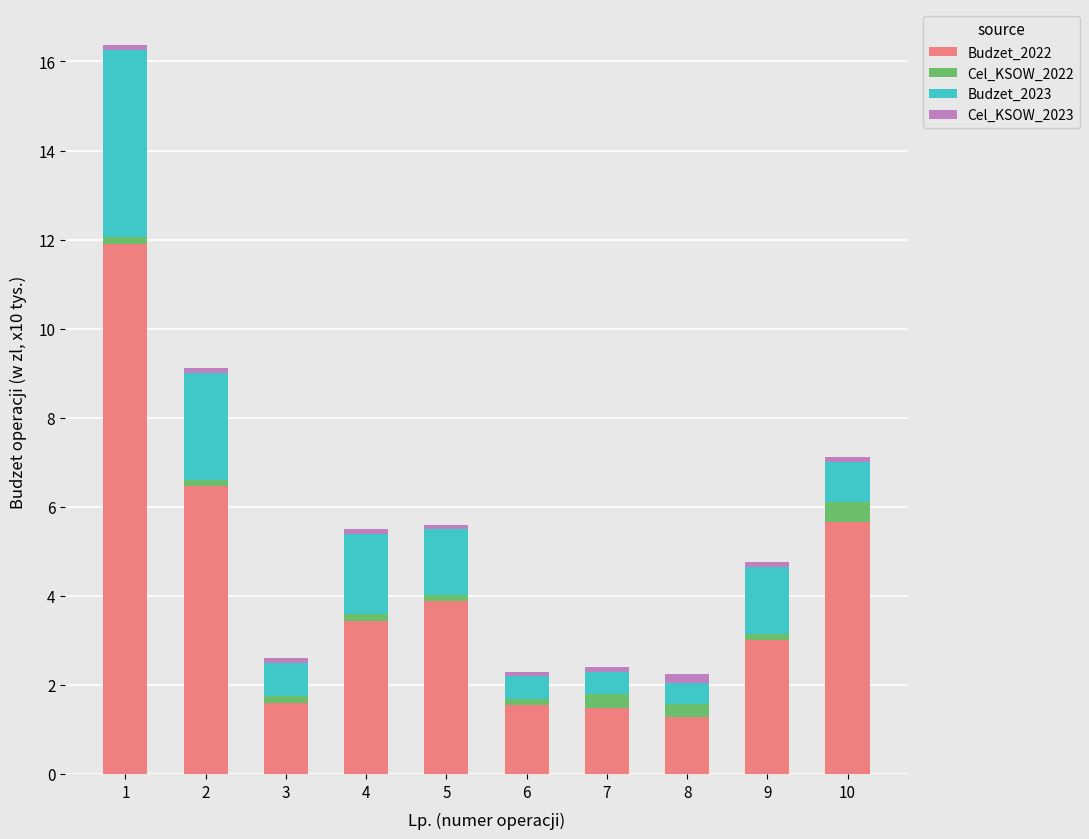

Is it true that Budzet_2022 equals 3.9 at 5?

True